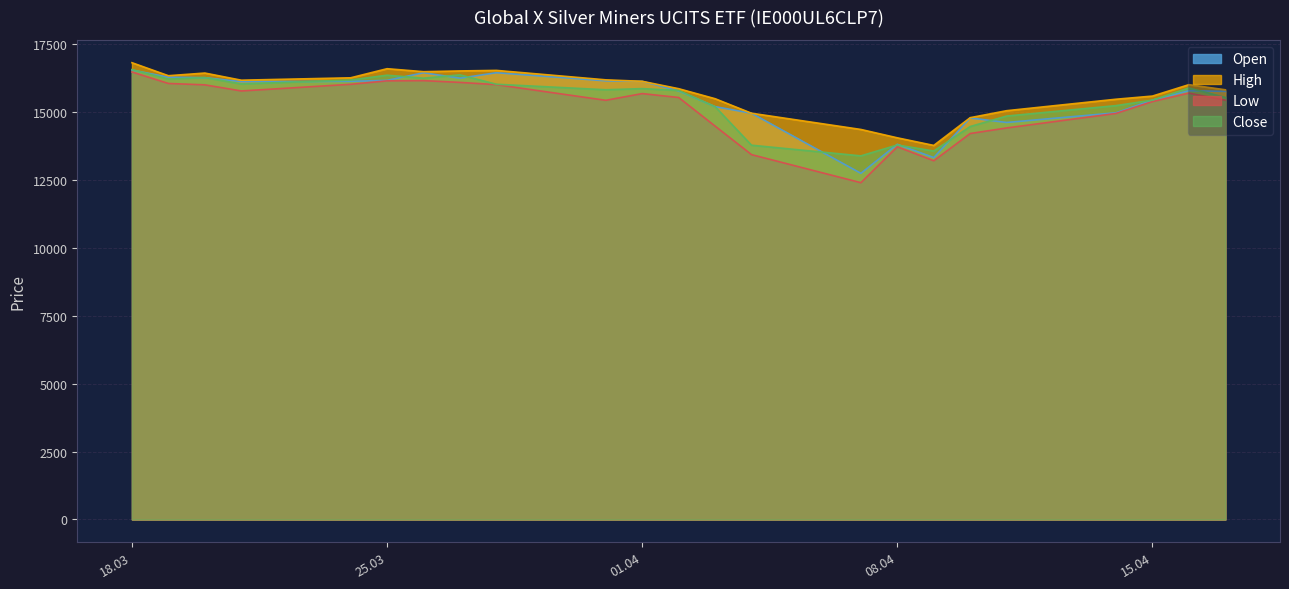

Reading left to right, what are all the values shown in this chart?

Open: 16550	16287	16269	16122	16134	16170	16450	16251	16451	16152	16135	15781	15202	14959	12747	13816	13327	14784	14619	14976	15442	15789	15765
High: 16820	16341	16439	16176	16264	16599	16490	16517	16537	16189	16135	15863	15494	14959	14362	14054	13774	14796	15053	15475	15591	16011	15823
Low: 16478	16056	16005	15780	16025	16152	16160	16095	16012	15436	15683	15539	14486	13435	12402	13724	13210	14213	14418	14952	15389	15701	15439
Close: 16568	16217	16272	16038	16182	16360	16250	16373	16027	15824	15866	15798	15202	13782	13389	13790	13568	14471	14855	15240	15442	15887	15541